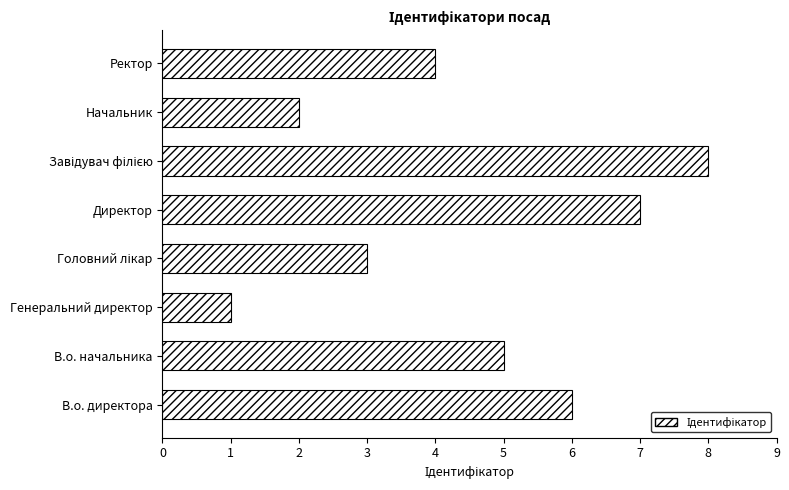

Which label corresponds to the smallest value in the chart?

Генеральний директор